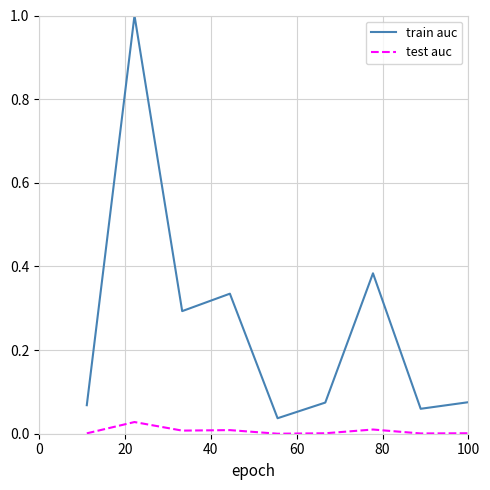

What is the greatest value displayed?

1.0